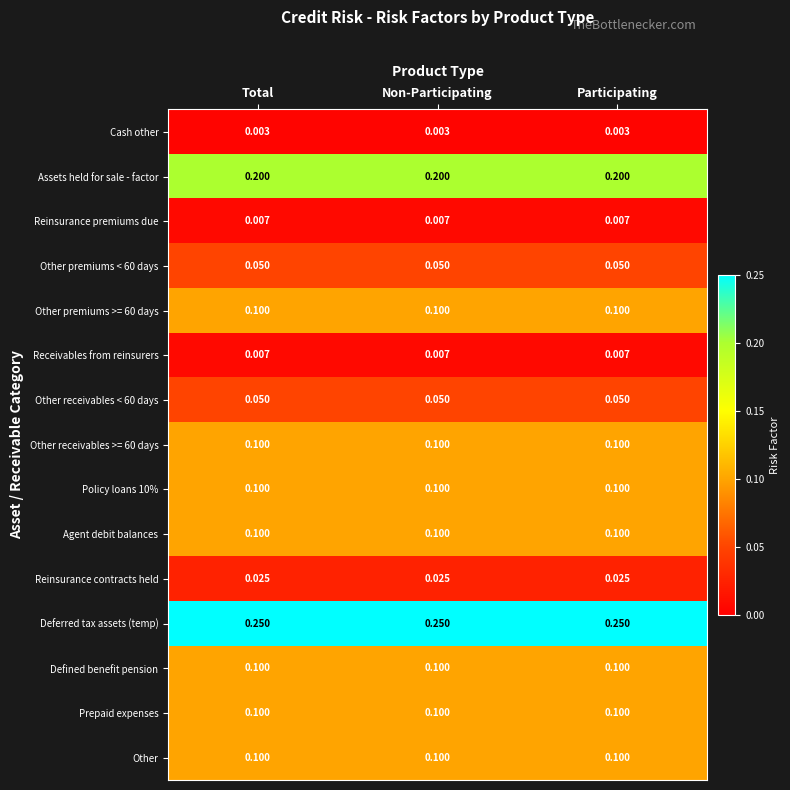

Is the value of Receivables from reinsurers at Participating greater than the value of Deferred tax assets (temp) at Participating?

No